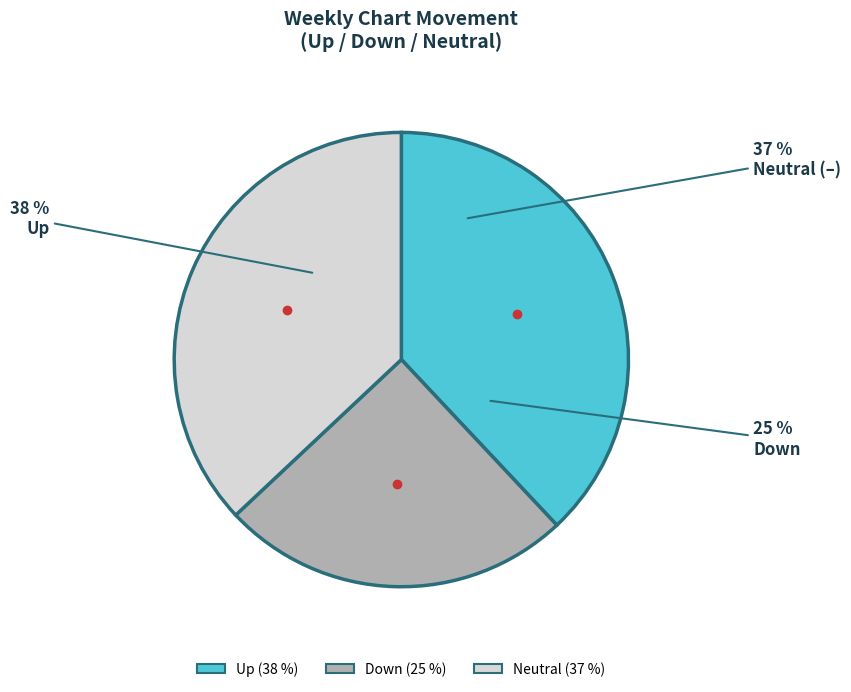

What is the ratio of the value at up to the value at -?

1.0